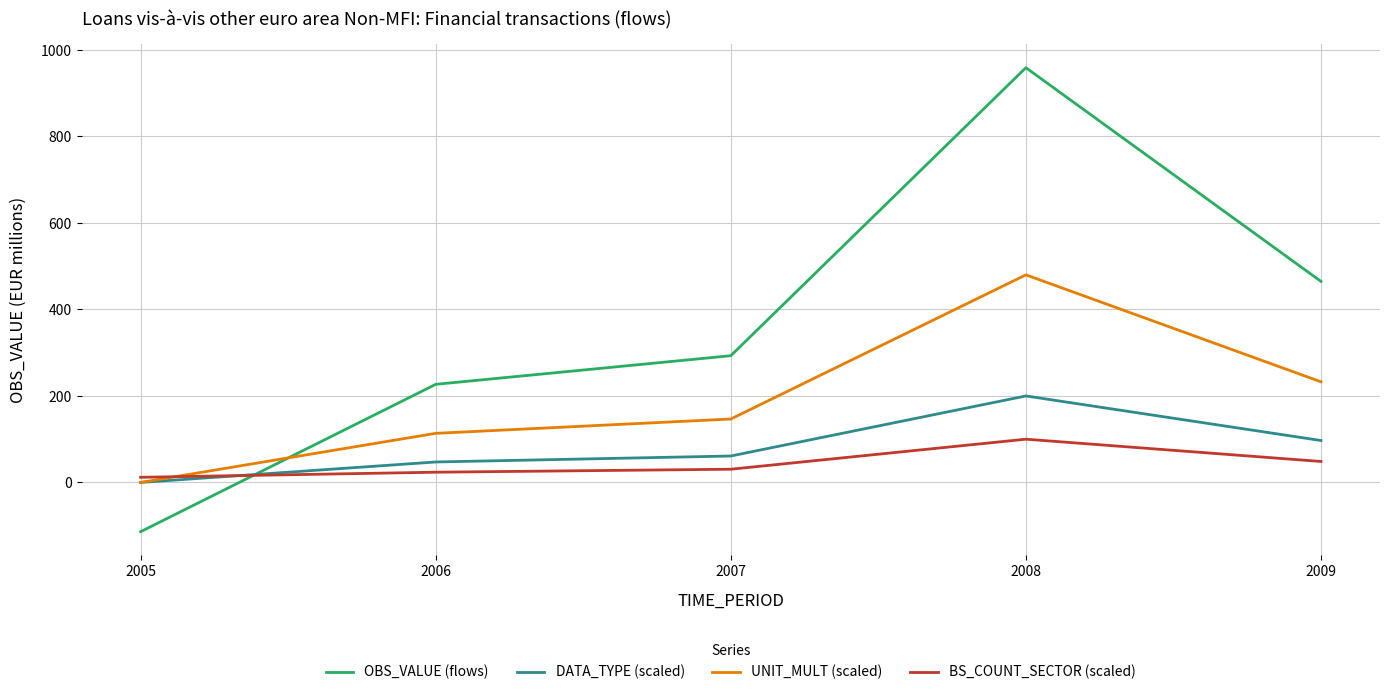

Between 2006 and 2009, which series saw the biggest shift?

OBS_VALUE (flows)